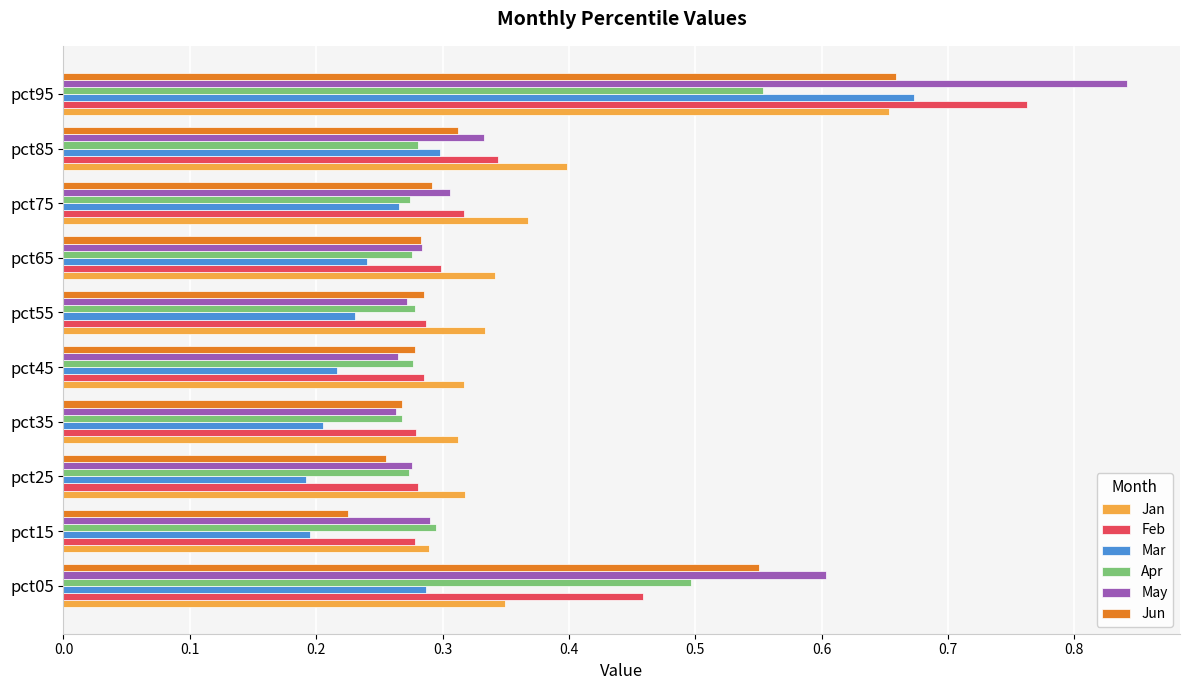

Where is Jun nearest to the value 0?

pct15